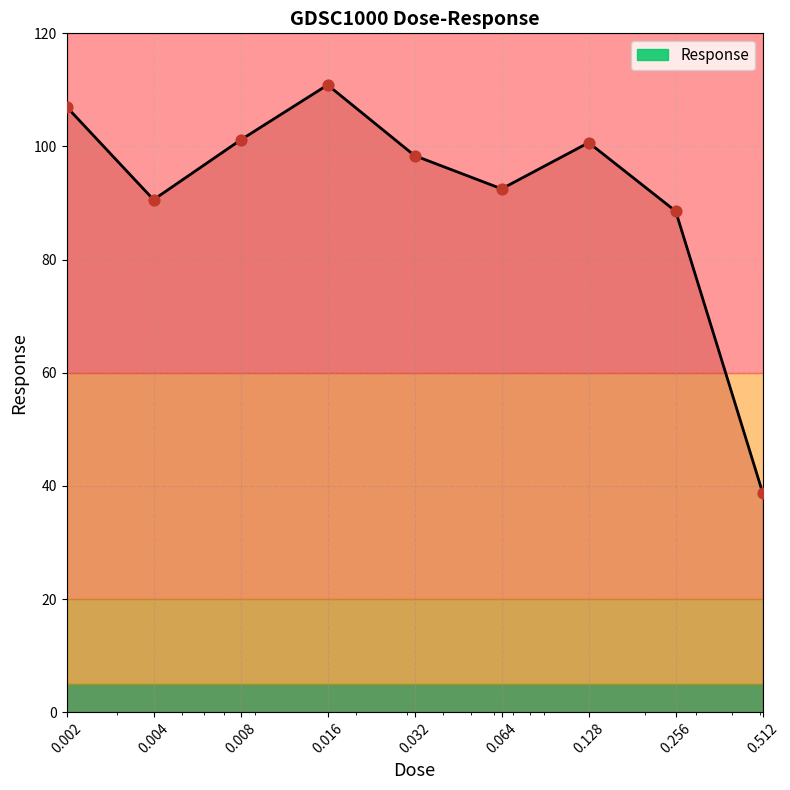

What is the minimum value shown in the chart?

38.8